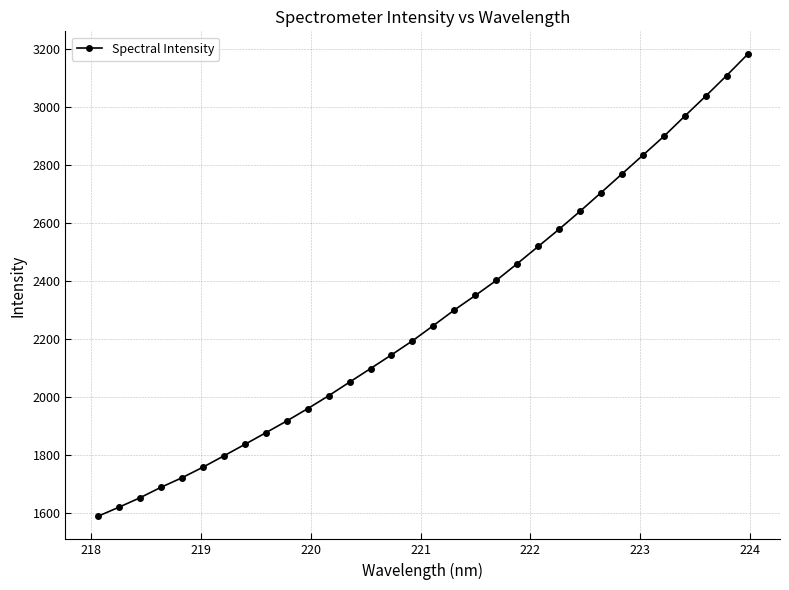

What is the value of the 13th point from the left?

2052.0